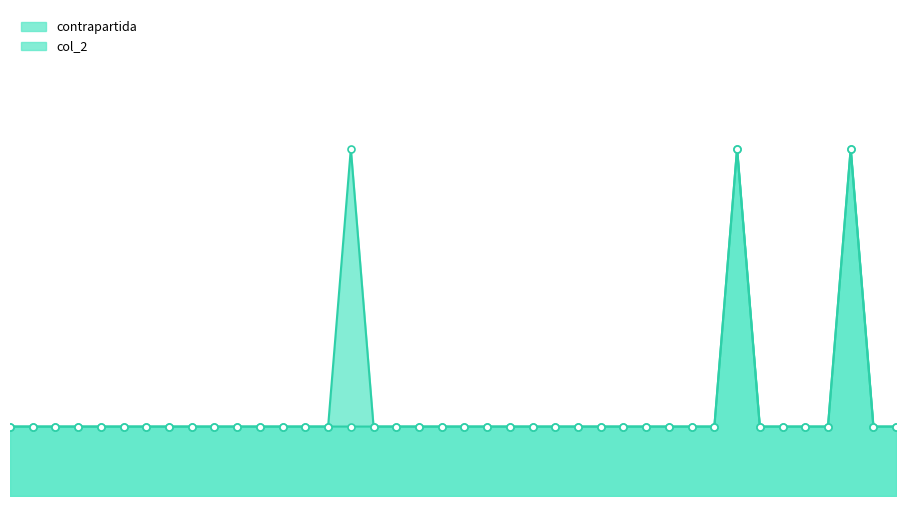

Which category has the highest value in the contrapartida (line) series?

15